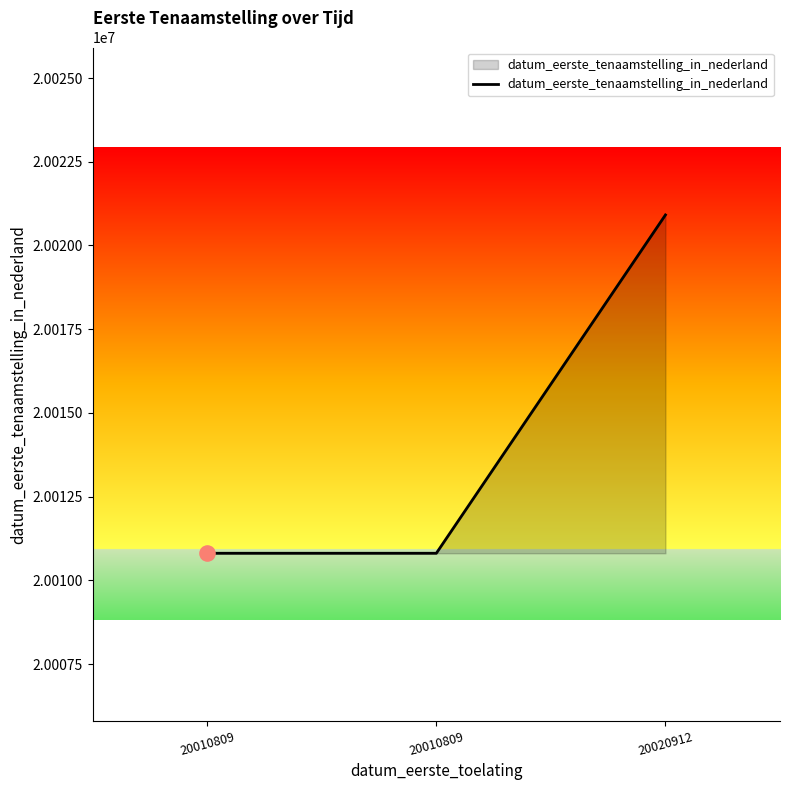

How many lines are shown in the chart?

1